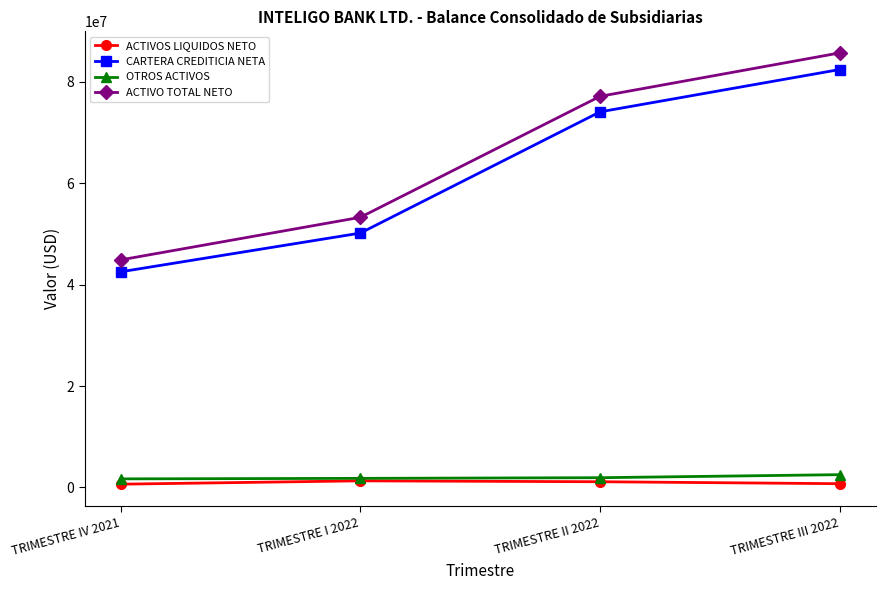

What is the spread (max minus min) of values at TRIMESTRE IV 2021?

44202172.7